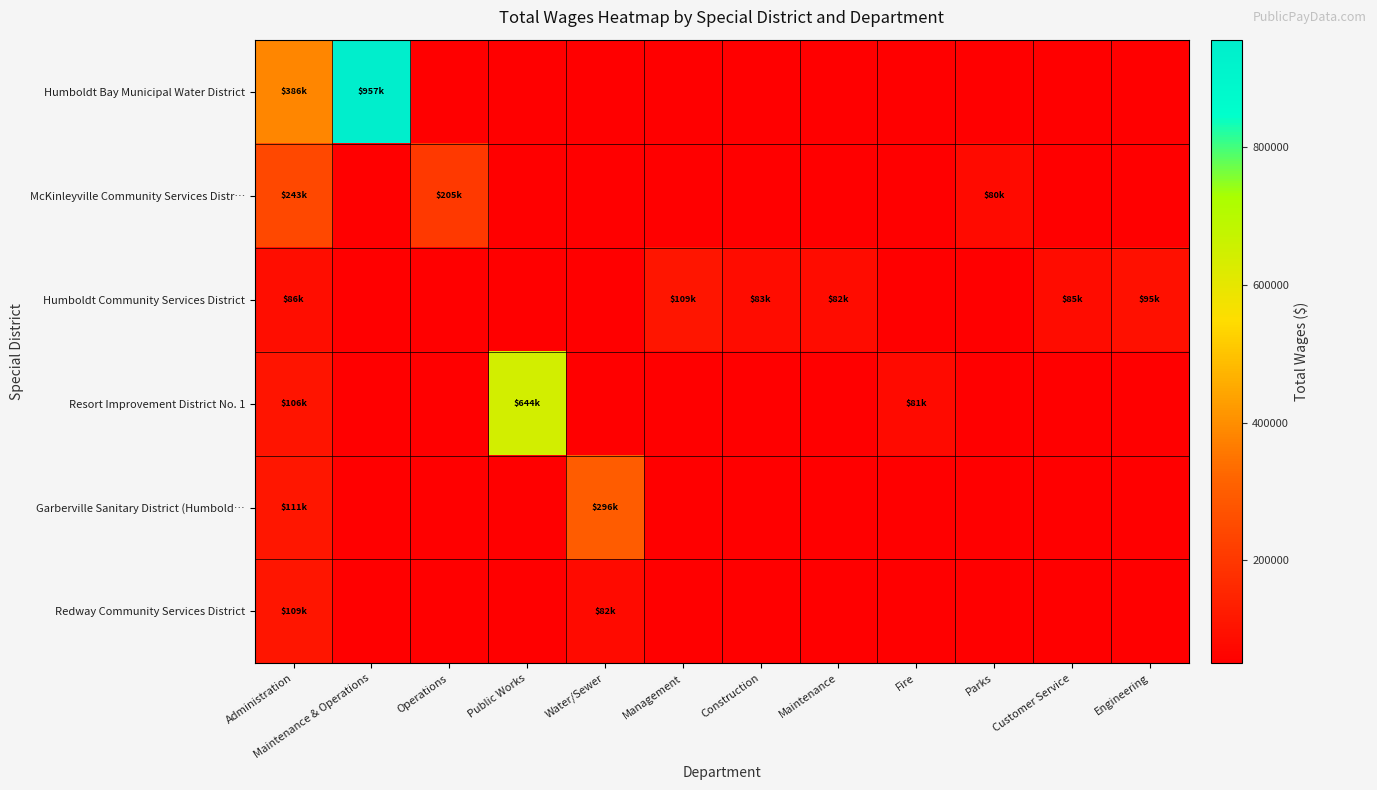

Reading left to right, transcribe all the data shown in this chart.

Humboldt Bay Municipal Water District: Administration=385993	Maintenance & Operations=956658	Operations=0	Public Works=0	Water/Sewer=0	Management=0	Construction=0	Maintenance=0	Fire=0	Parks=0	Customer Service=0	Engineering=0
McKinleyville Community Services Distr…: Administration=243387	Maintenance & Operations=0	Operations=204714	Public Works=0	Water/Sewer=0	Management=0	Construction=0	Maintenance=0	Fire=0	Parks=79747	Customer Service=0	Engineering=0
Humboldt Community Services District: Administration=85905	Maintenance & Operations=0	Operations=0	Public Works=0	Water/Sewer=0	Management=109003	Construction=83304	Maintenance=82216	Fire=0	Parks=0	Customer Service=84990	Engineering=95497
Resort Improvement District No. 1: Administration=105500	Maintenance & Operations=0	Operations=0	Public Works=644283	Water/Sewer=0	Management=0	Construction=0	Maintenance=0	Fire=81200	Parks=0	Customer Service=0	Engineering=0
Garberville Sanitary District (Humbold…: Administration=110750	Maintenance & Operations=0	Operations=0	Public Works=0	Water/Sewer=296181	Management=0	Construction=0	Maintenance=0	Fire=0	Parks=0	Customer Service=0	Engineering=0
Redway Community Services District: Administration=108576	Maintenance & Operations=0	Operations=0	Public Works=0	Water/Sewer=81823	Management=0	Construction=0	Maintenance=0	Fire=0	Parks=0	Customer Service=0	Engineering=0